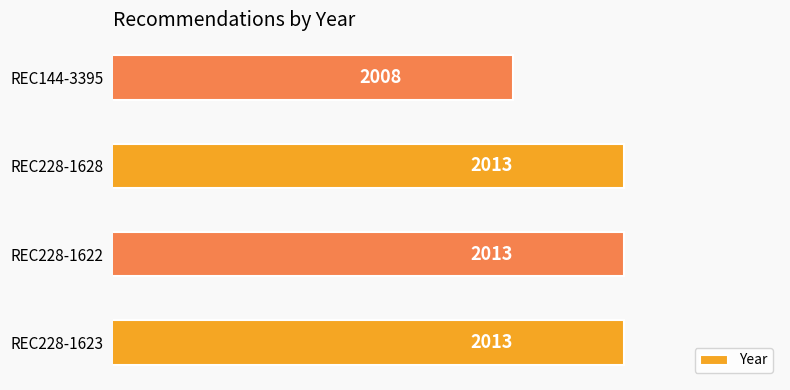

At which category does the chart reach its minimum across all series?

REC144-3395